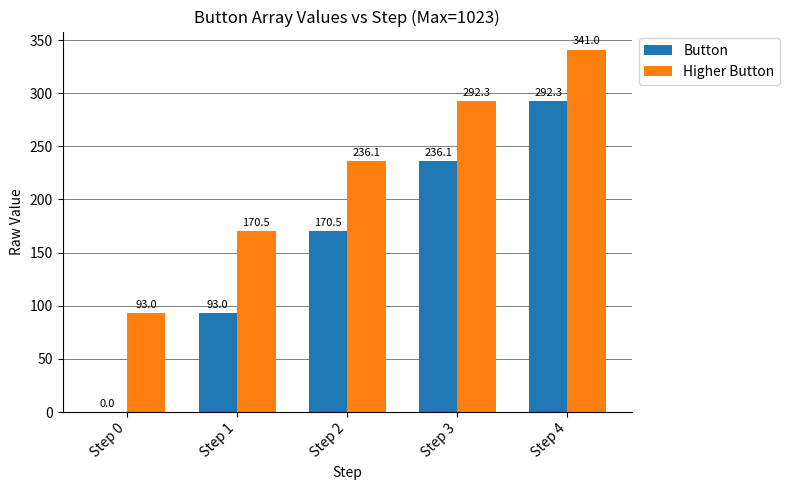

Which series has the largest range (max minus min)?

Button